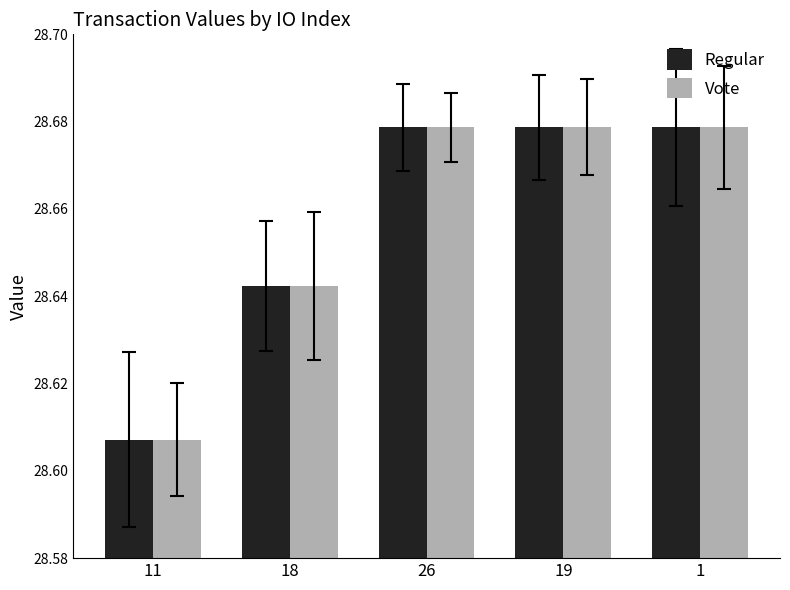

Count the number of categories in the chart.

5